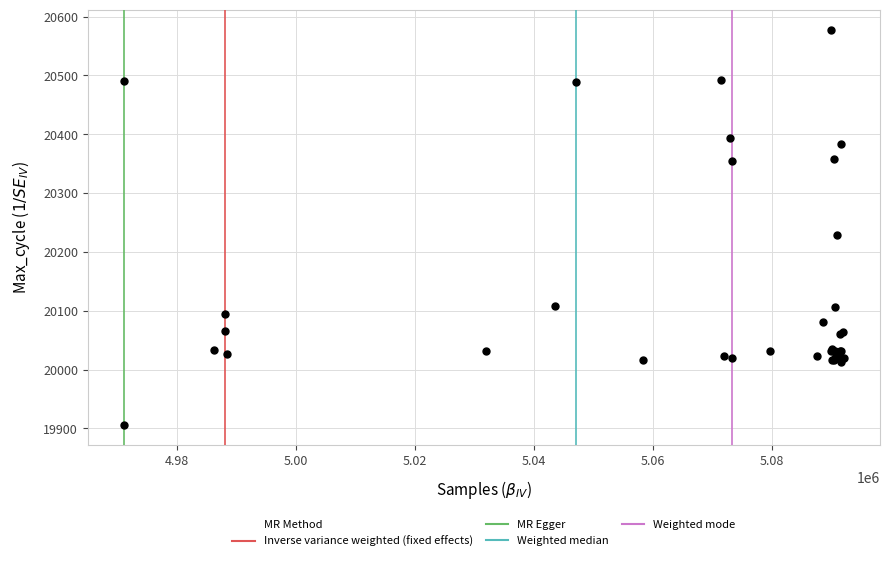

What Y value in the scatter plot is closest to 20242?

20228